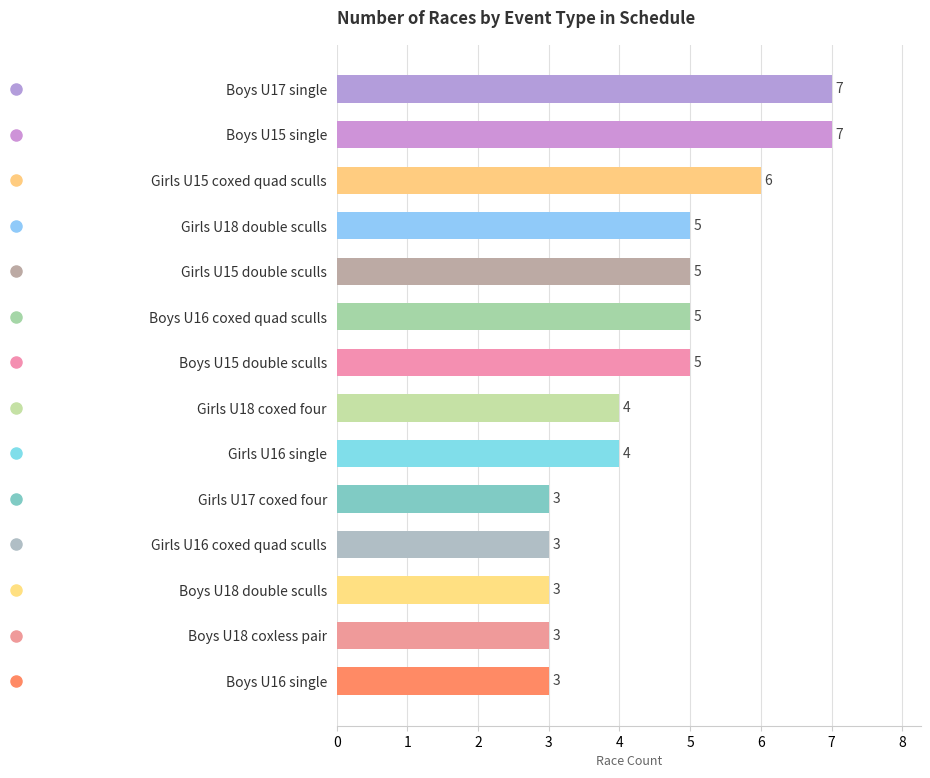

Read the value at Girls U18 coxed four.

4